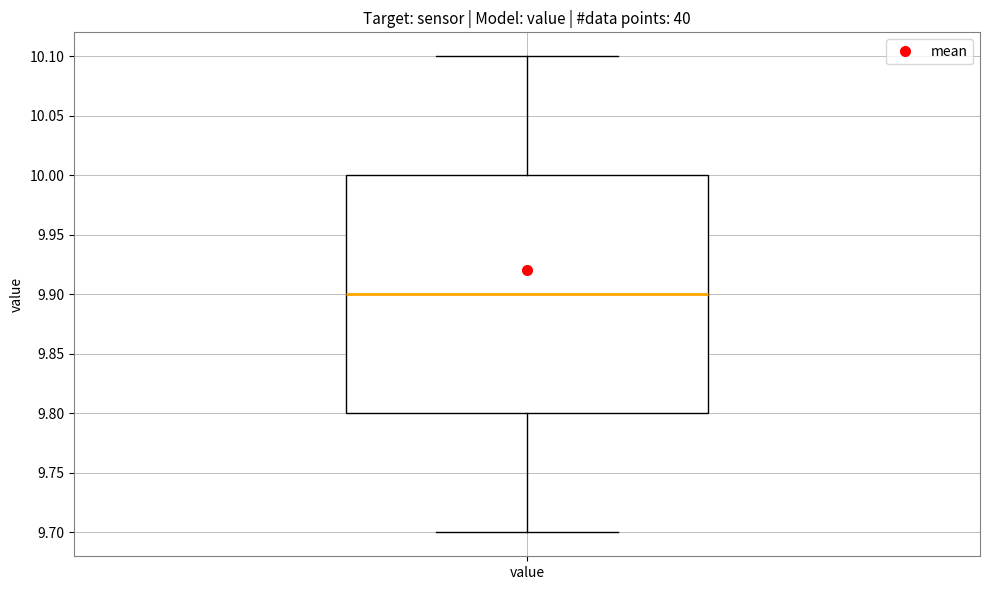

Where does the upper whisker of the box for value end on the y-axis? The values are not printed on the chart, so give them approximately, as read against the axis.

10.1